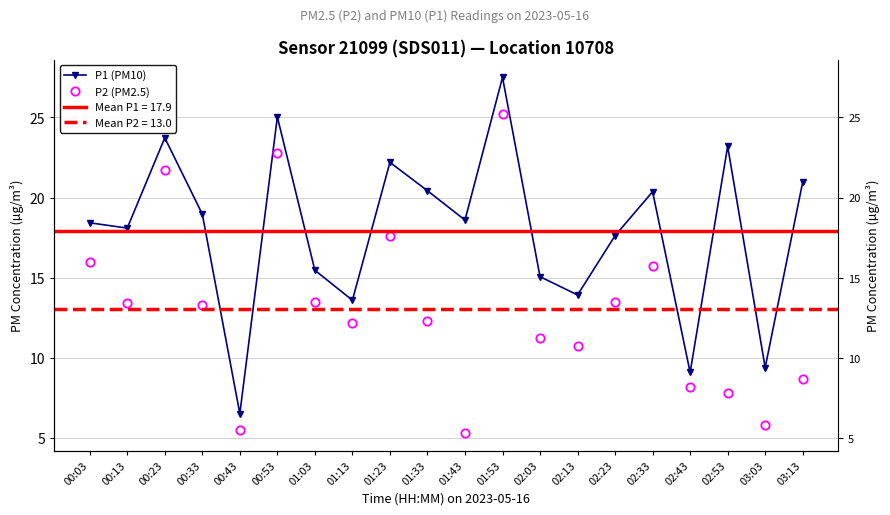

True or false: P2 (PM2.5) and P1 (PM10) intersect in this chart.

False